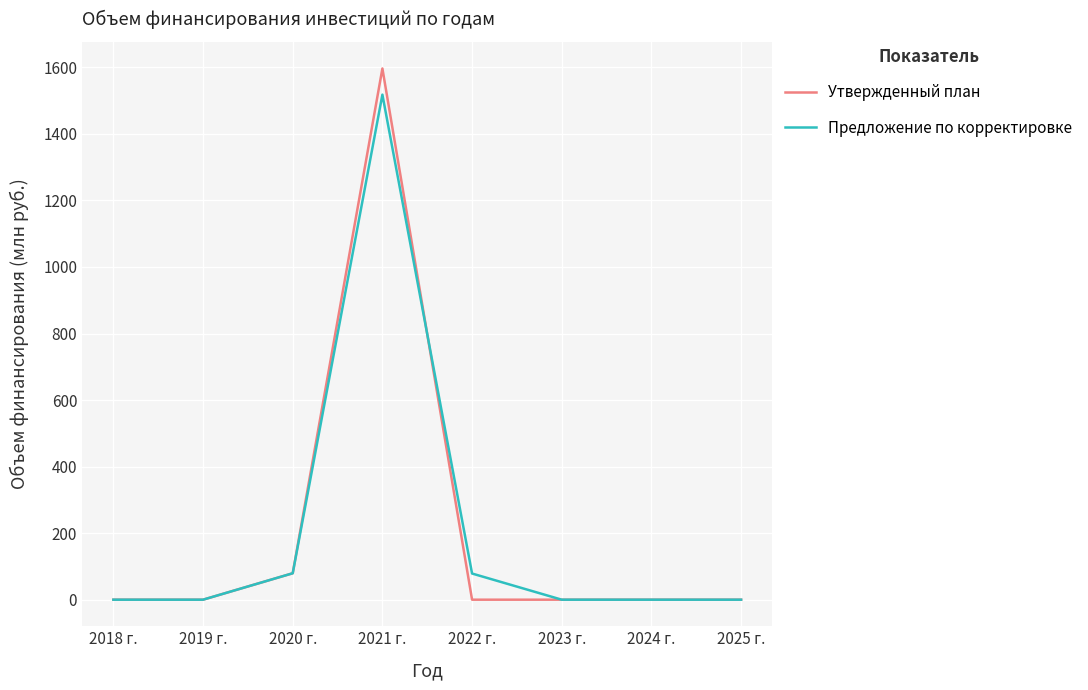

What is the sum of all Предложение по корректировке values?

1676.1